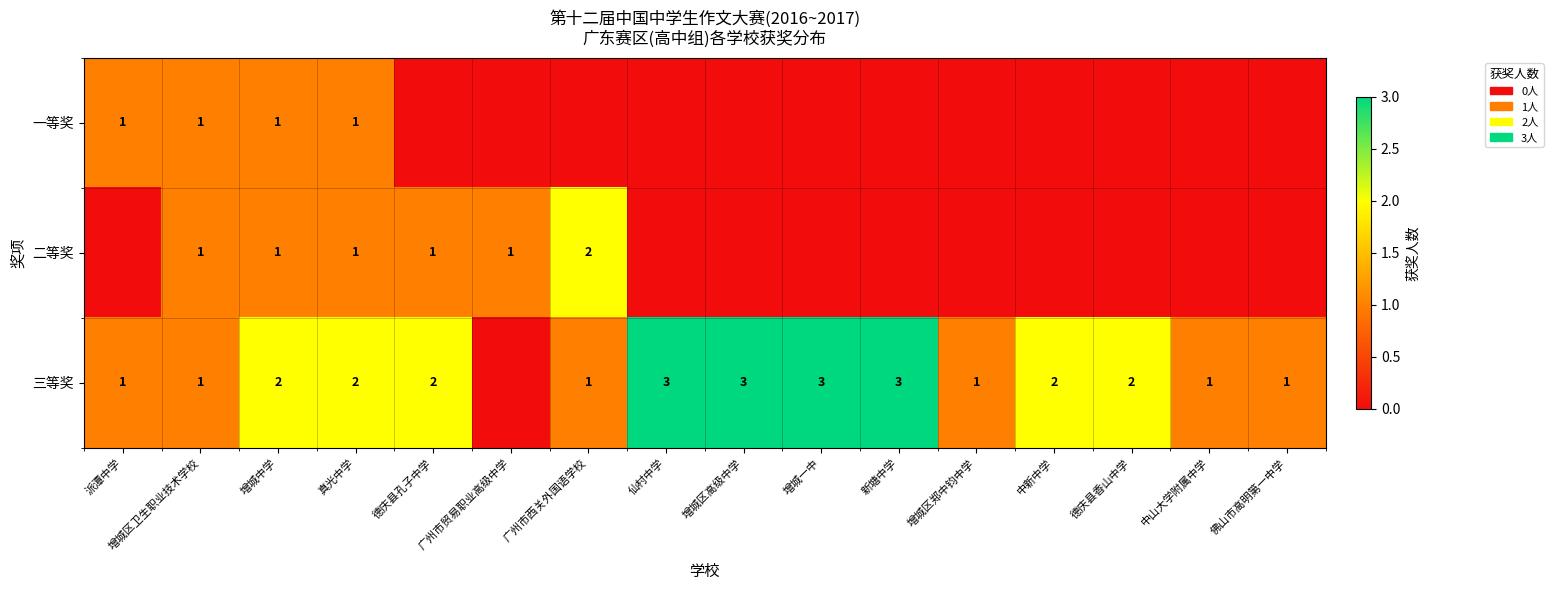

Is it true that row_1 equals 0 at 新塘中学?

True